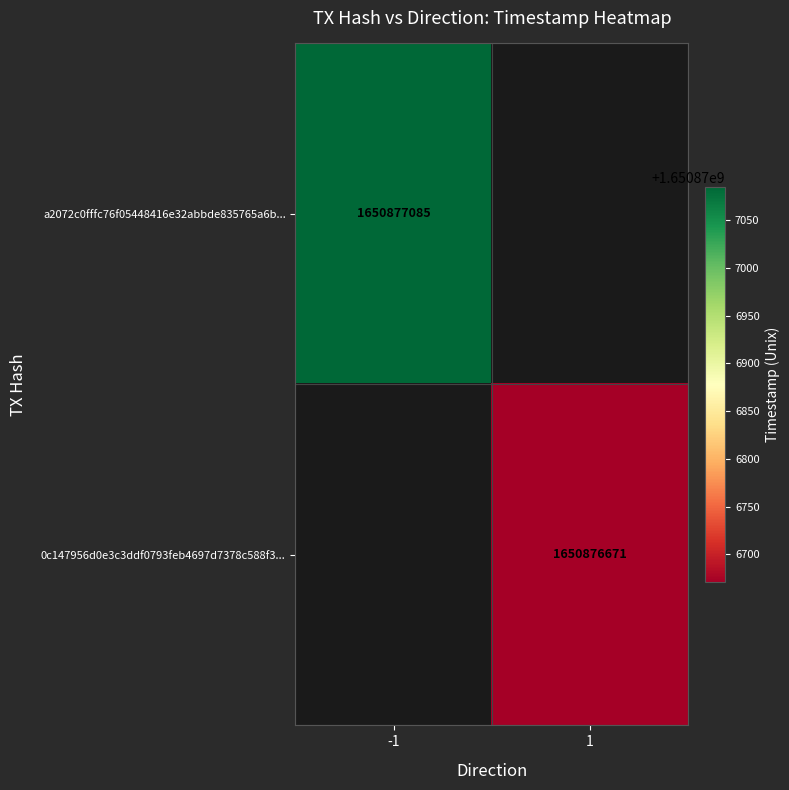

Which has a higher value, time_stamp or direction?

time_stamp